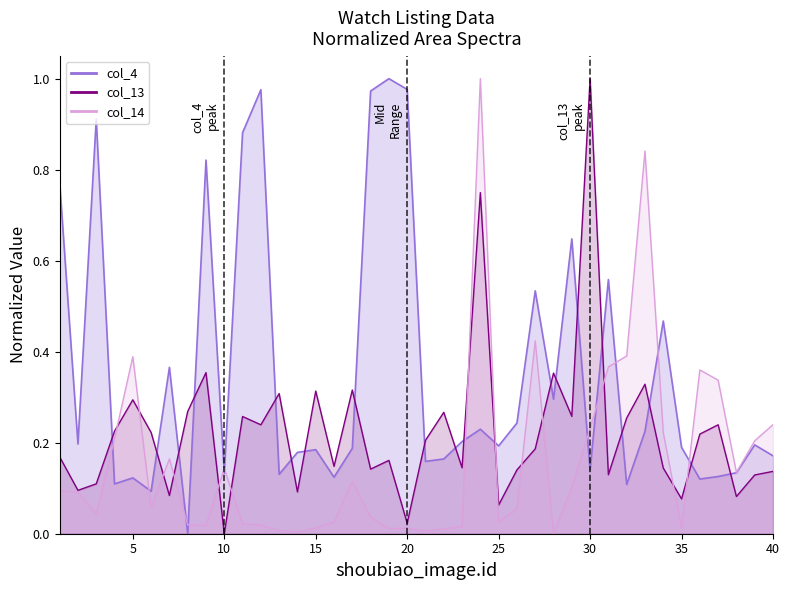

True or false: col_13 and col_4 intersect in this chart.

True